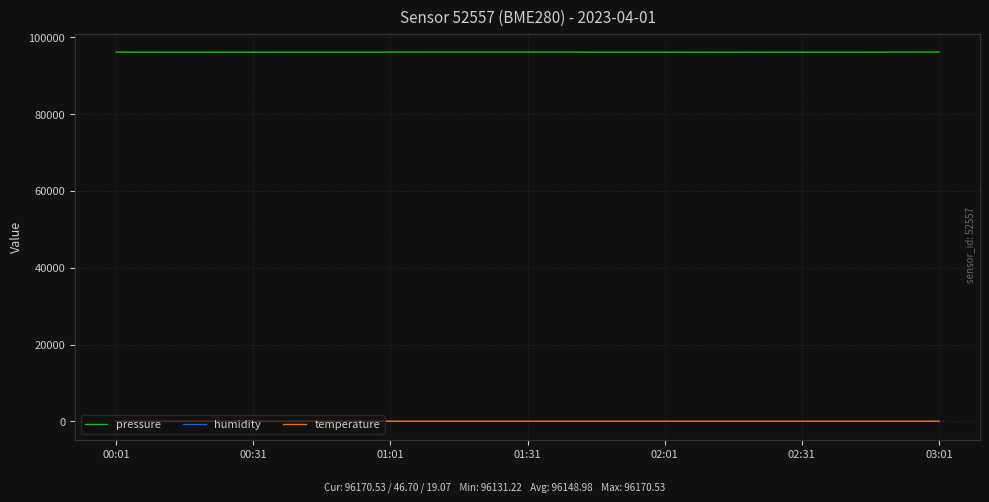

What is the lowest value of the pressure series?

96131.2